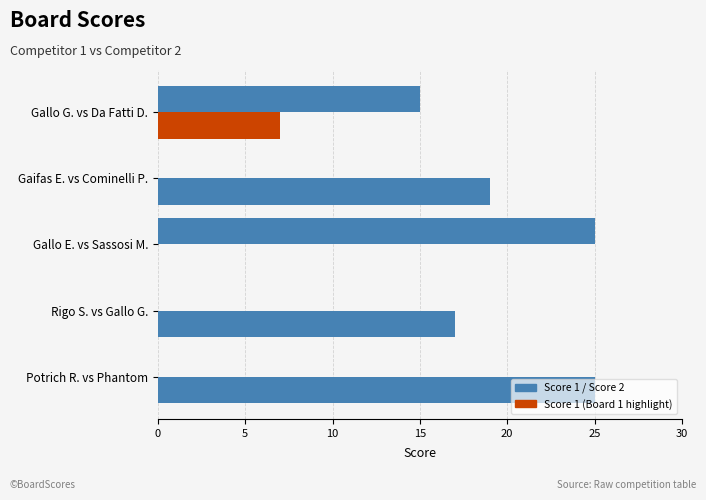

How many series are shown in this chart?

2